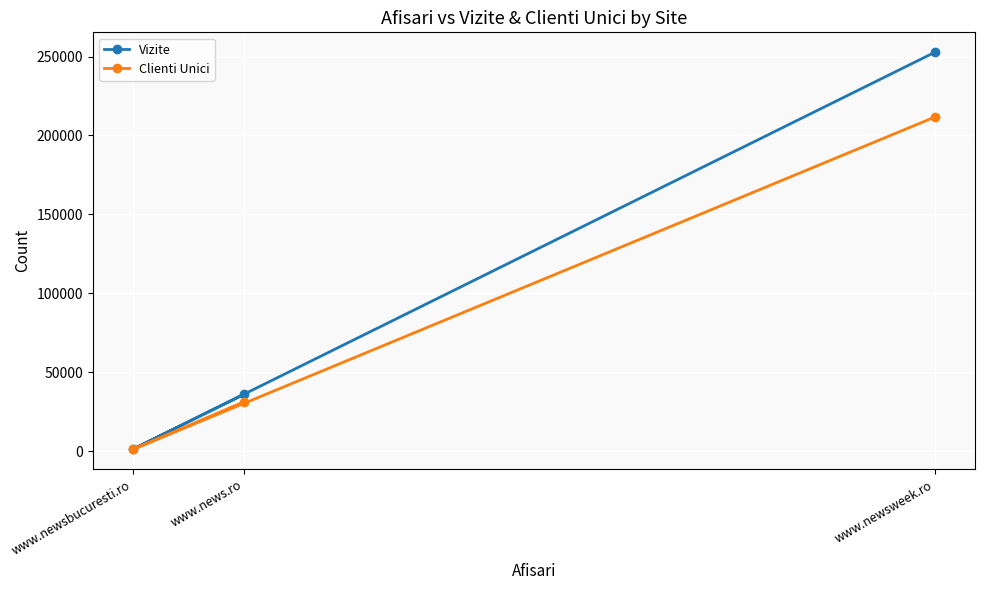

Where is Clienti Unici nearest to the value 106430?

www.news.ro